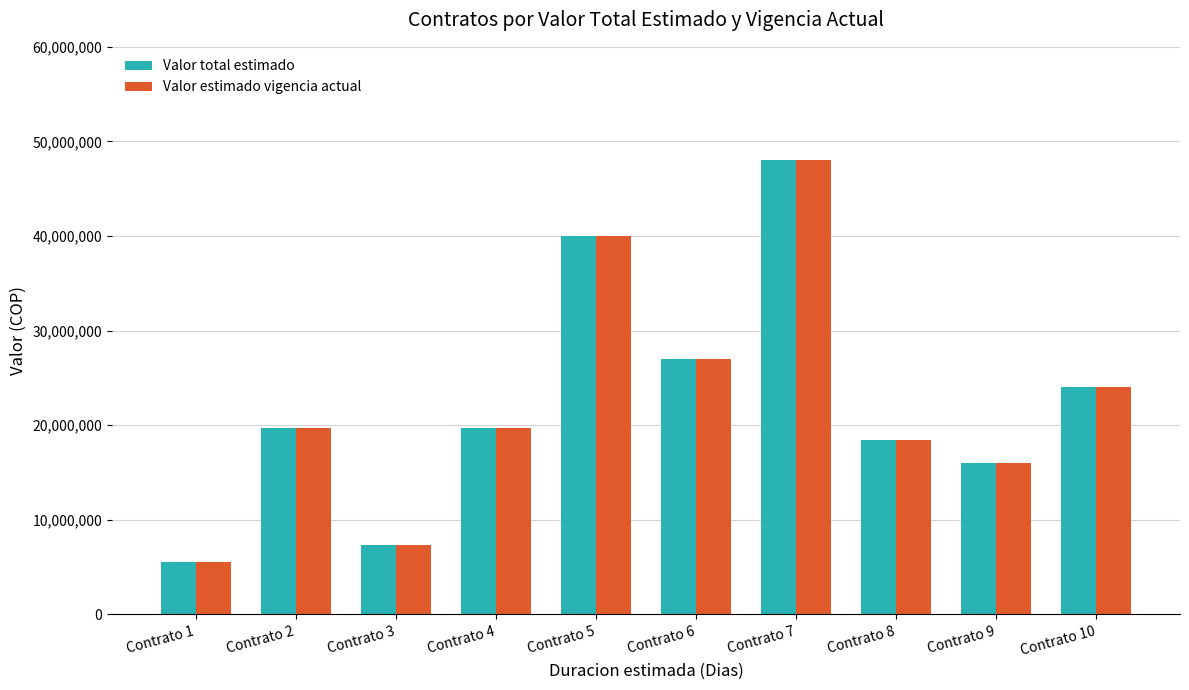

What is the difference between the second highest and second lowest values in the Valor estimado vigencia actual series?

32620000